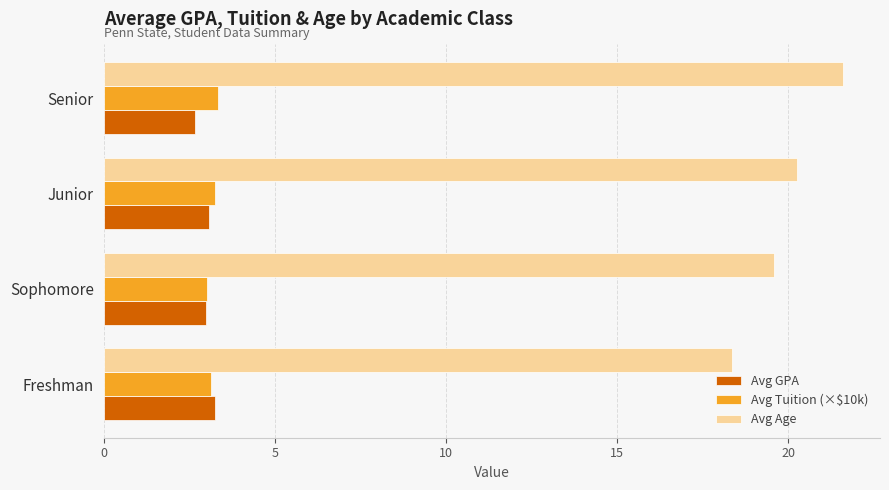

What is the difference between the maximum and second lowest values in the Avg Tuition (×$10k) series?

0.2